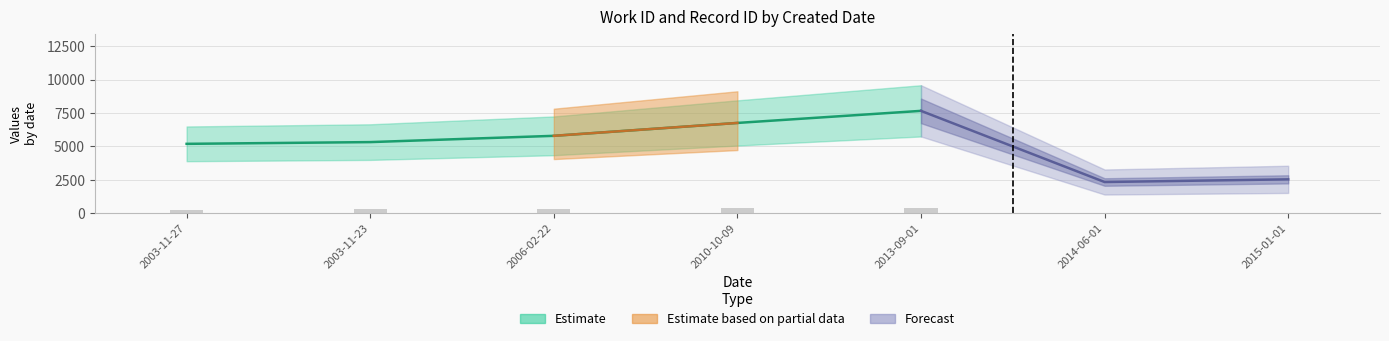

What is the greatest value displayed?

7664